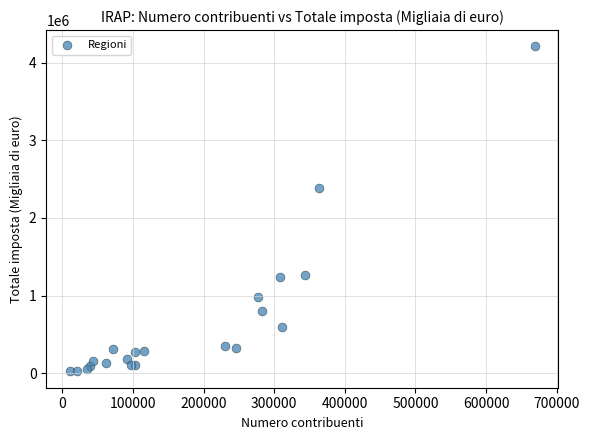

What Y value in the scatter plot is closest to 2116458?

2388228